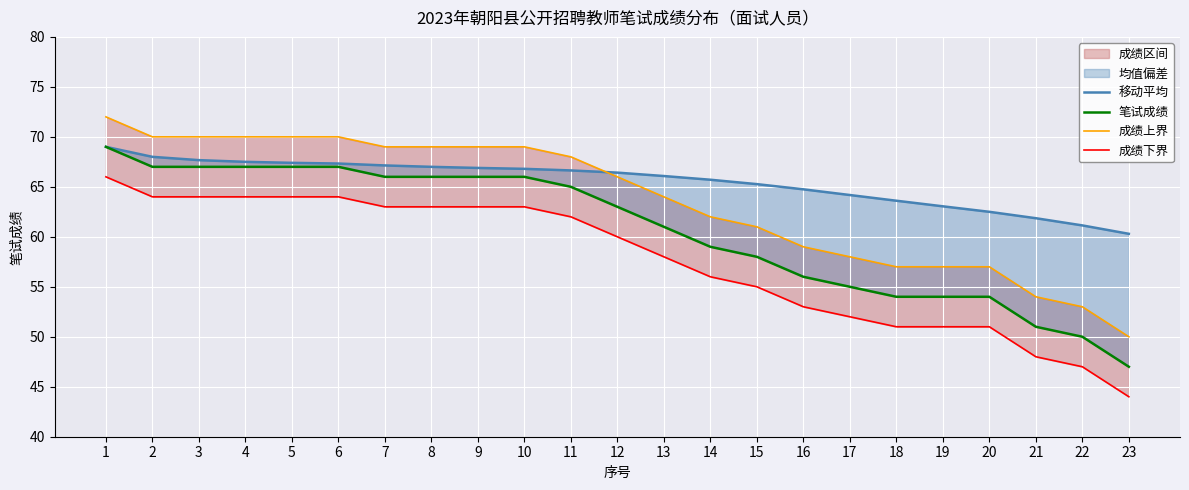

True or false: 移动平均 has more than 0 points higher than both neighbors.

False